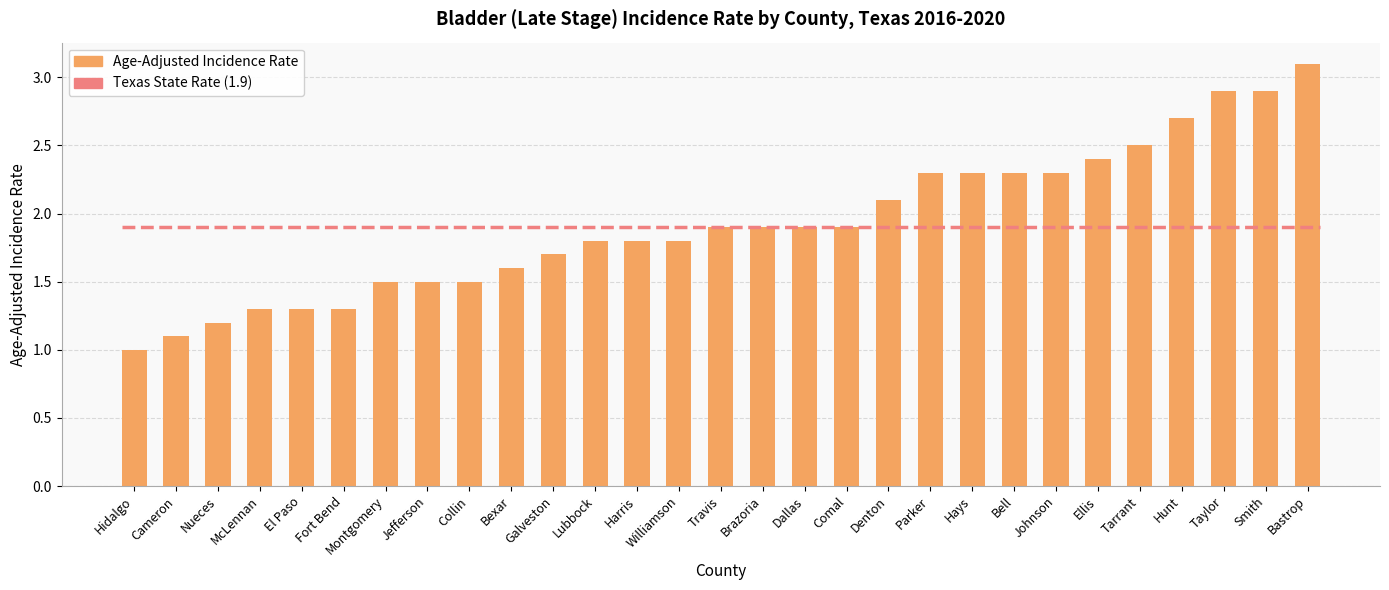

Reading left to right, transcribe all the data shown in this chart.

Hidalgo=1.0	Cameron=1.1	Nueces=1.2	McLennan=1.3	El Paso=1.3	Fort Bend=1.3	Montgomery=1.5	Jefferson=1.5	Collin=1.5	Bexar=1.6	Galveston=1.7	Lubbock=1.8	Harris=1.8	Williamson=1.8	Travis=1.9	Brazoria=1.9	Dallas=1.9	Comal=1.9	Denton=2.1	Parker=2.3	Hays=2.3	Bell=2.3	Johnson=2.3	Ellis=2.4	Tarrant=2.5	Hunt=2.7	Taylor=2.9	Smith=2.9	Bastrop=3.1